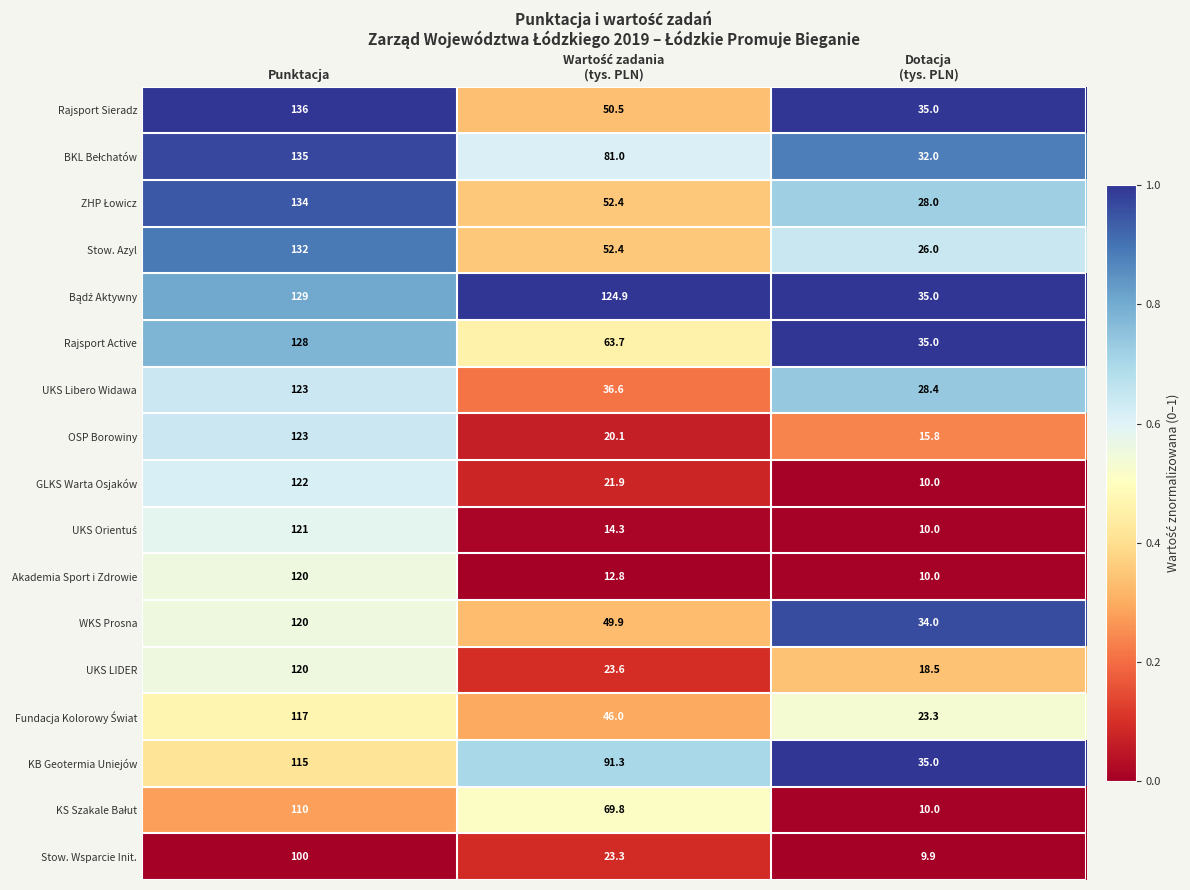

Which series has the widest spread of values?

GLKS Warta Osjaków